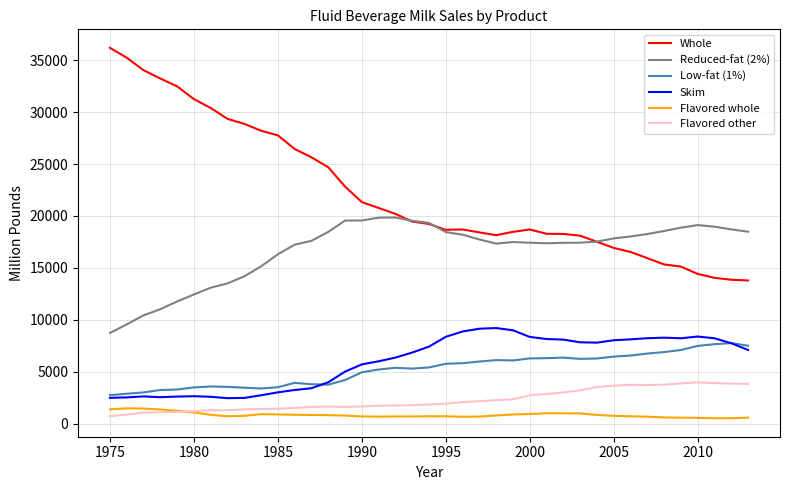

Which series has the largest total across all categories?

Whole